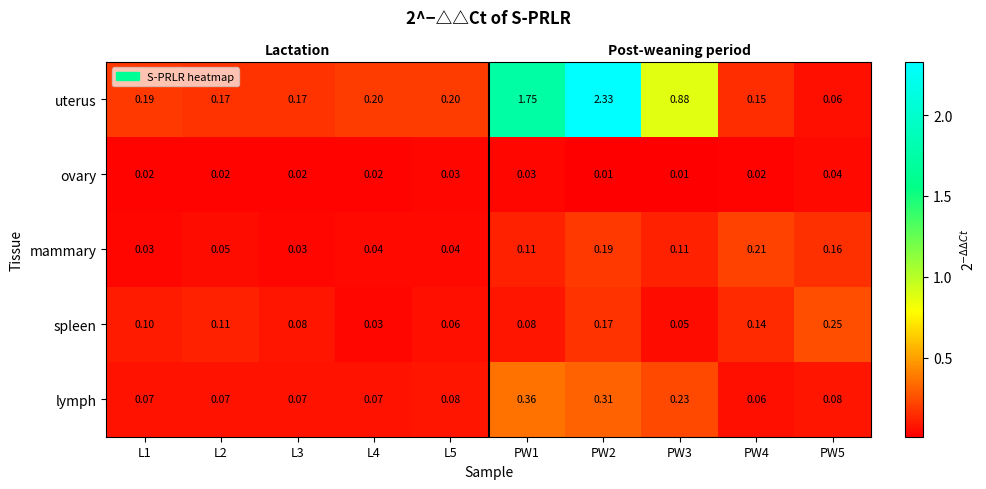

At L1, list the series in order from smallest to largest.

ovary, mammary, lymph, spleen, uterus